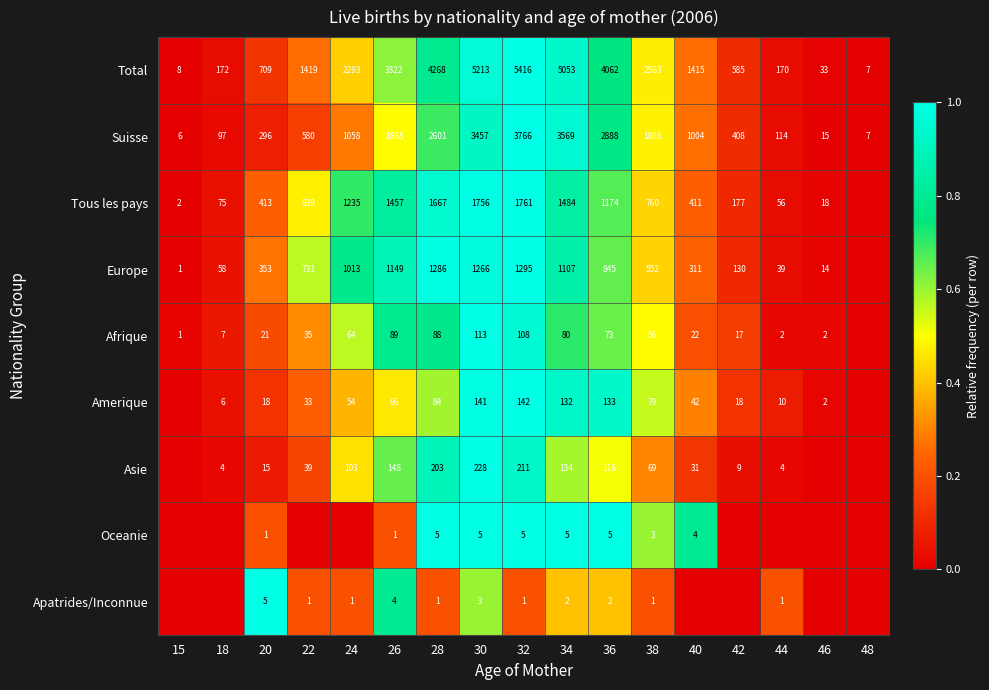

What is the difference between the Europe values at 20 and 22?

378